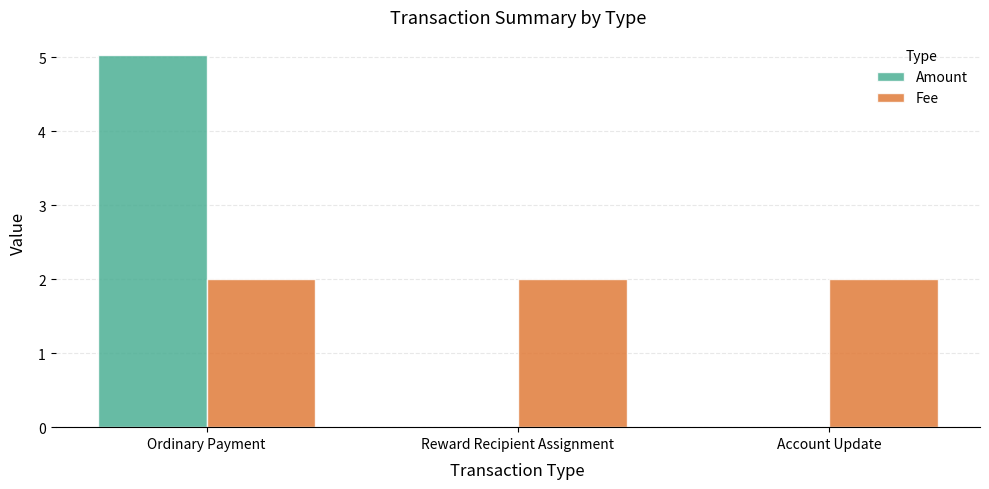

Reading right to left, list all the values displayed in this chart.

Amount: Account Update=0.0	Reward Recipient Assignment=0.0	Ordinary Payment=5.0
Fee: Account Update=2.0	Reward Recipient Assignment=2.0	Ordinary Payment=2.0